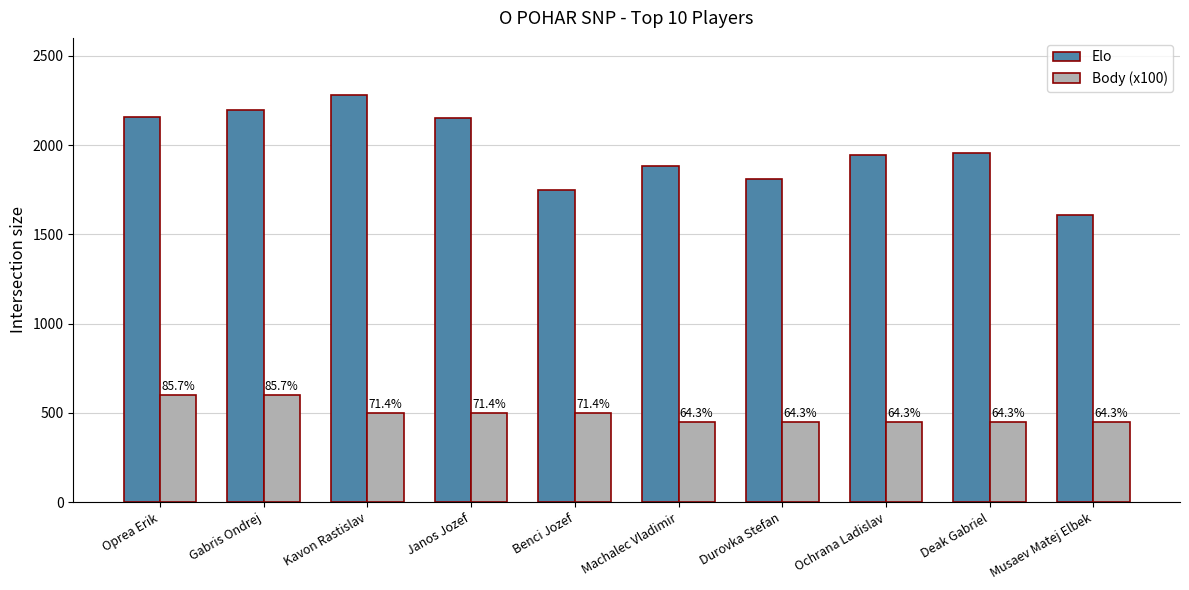

Between Durovka Stefan and Machalec Vladimir, which is larger?

Machalec Vladimir